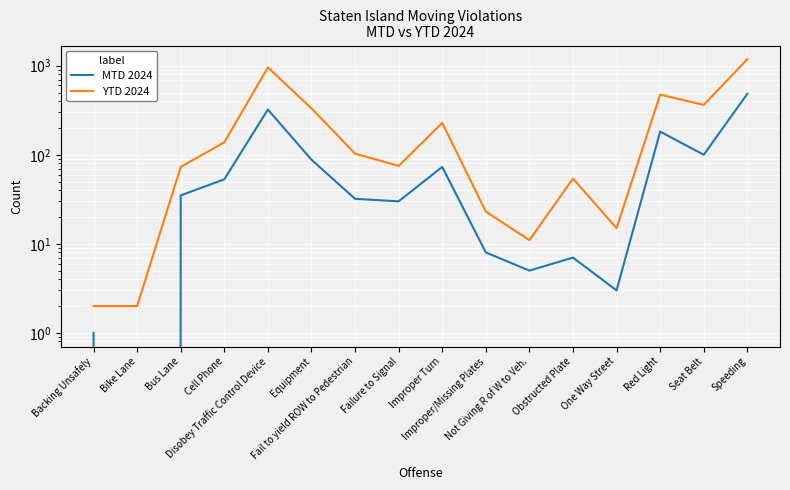

At which label is YTD 2024 closest to 592?

Red Light